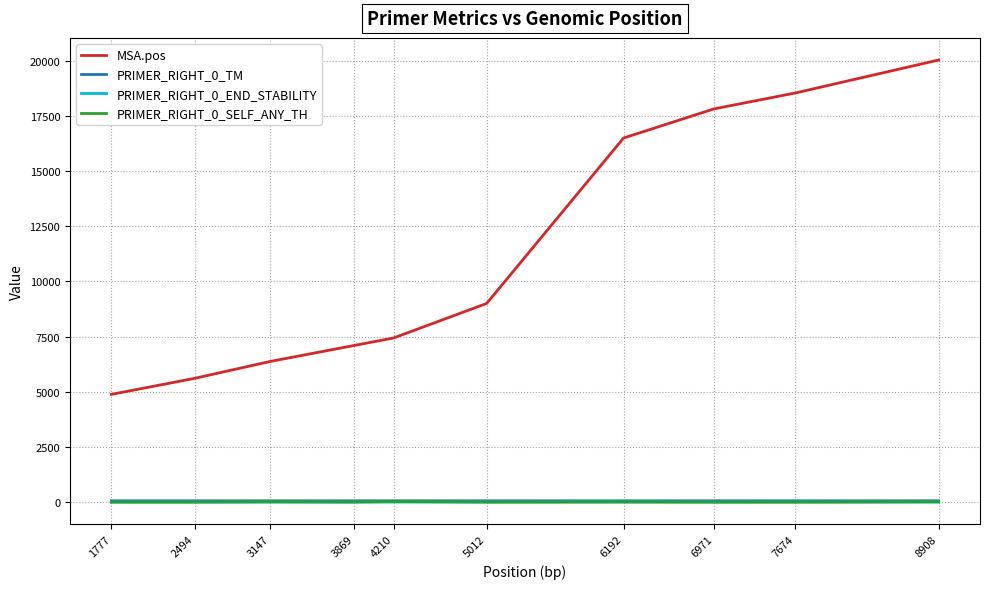

At which label does MSA.pos reach its minimum?

1777